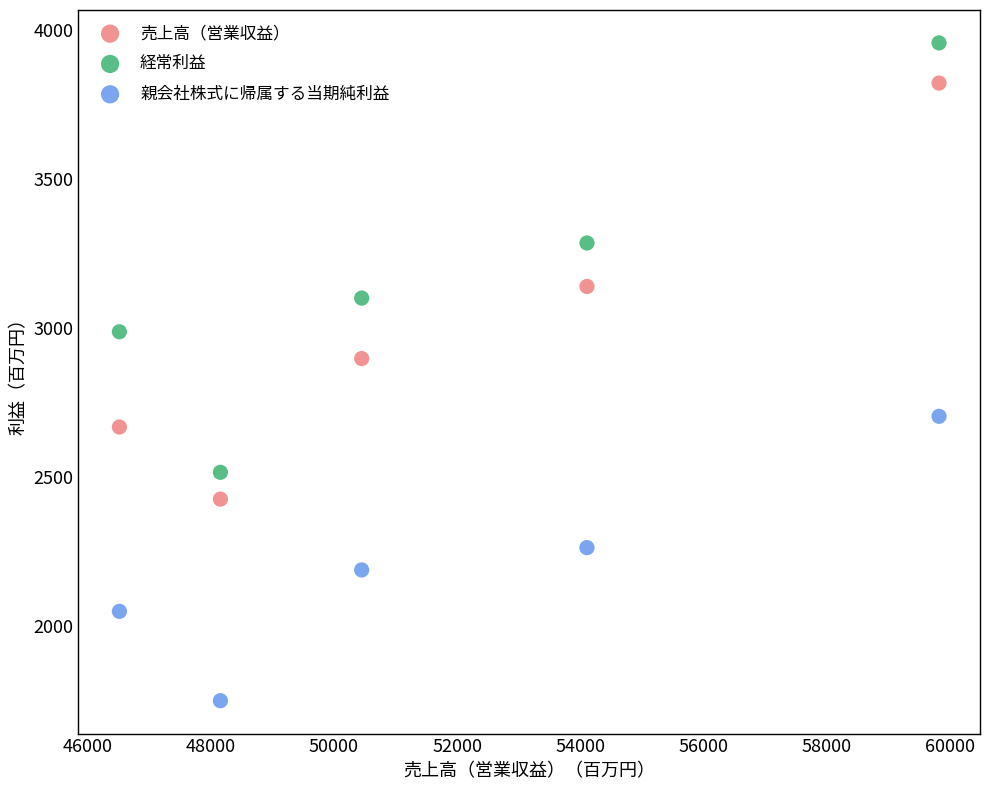

Which series reaches the minimum Y coordinate?

親会社株式に帰属する当期純利益